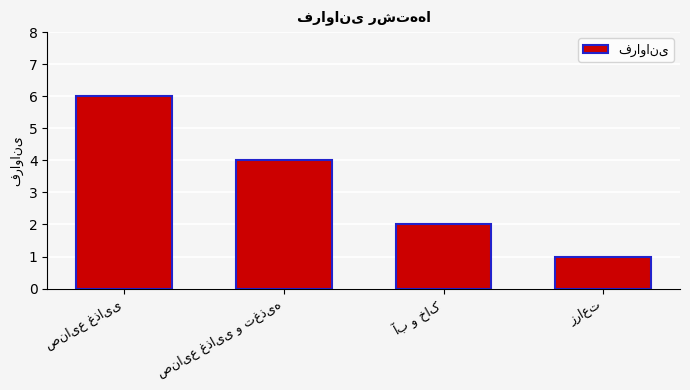

What is the sum of all values?

13